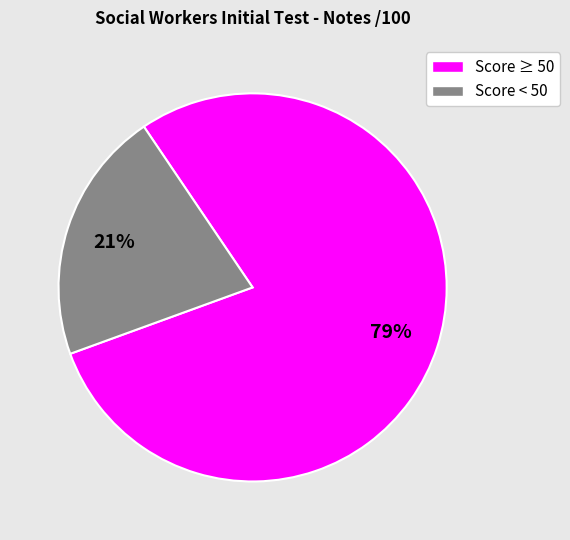

To the nearest percent, what is the difference between the largest and smallest slice percentages?

58%